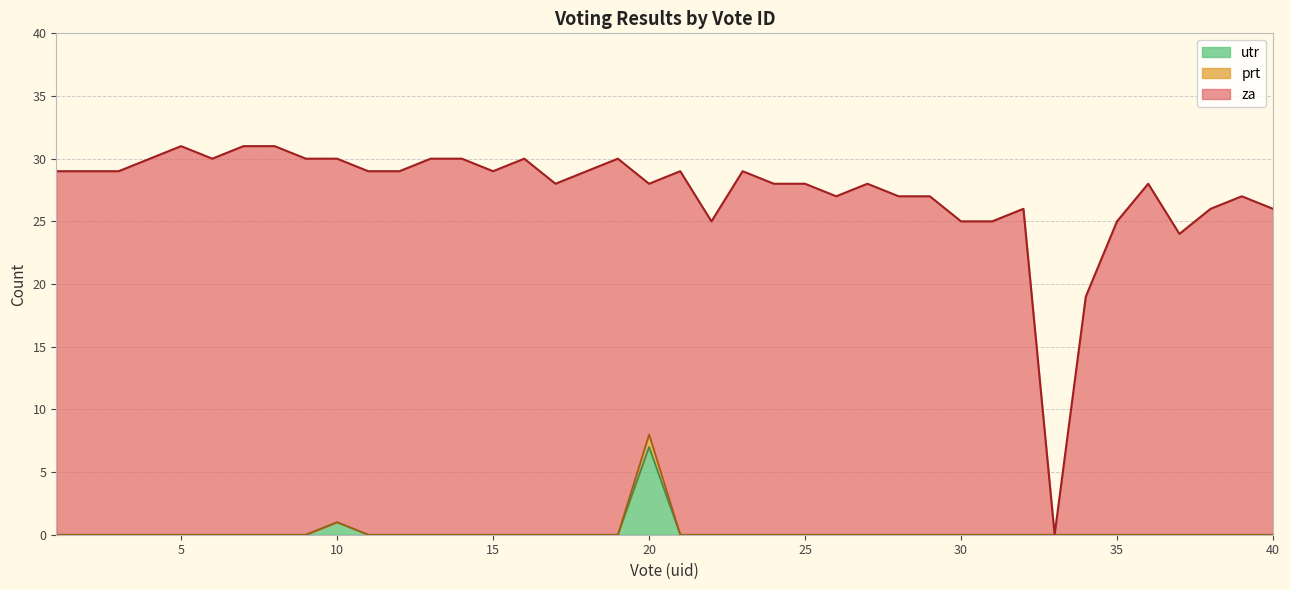

What is the maximum value for utr?

7